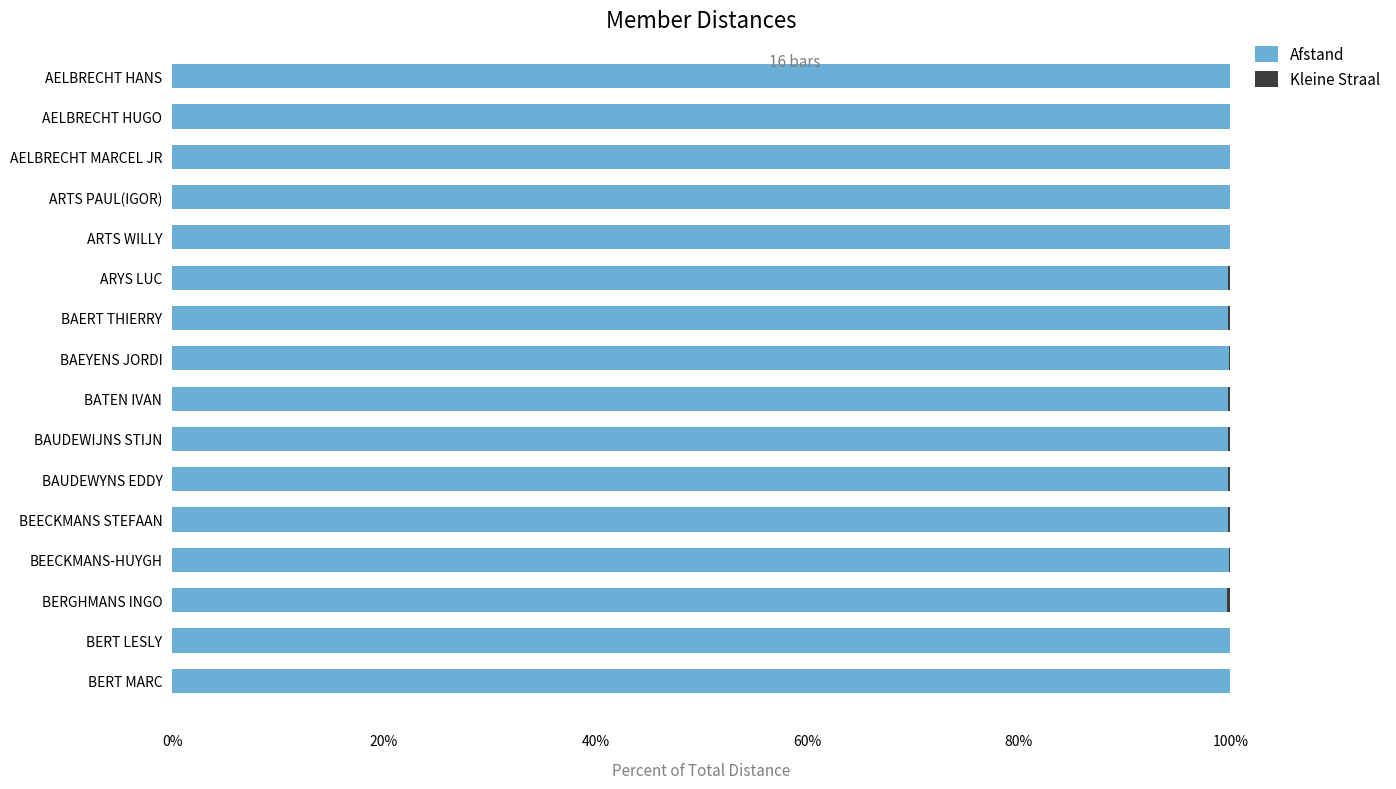

Reading right to left, extract all data points from this chart.

Afstand: 1.0	1.0	1.0	1.0	1.0	1.0	1.0	1.0	1.0	1.0	1.0	1.0	1.0	1.0	1.0	1.0
Kleine Straal: 0.0	0.0	0.0	0.0	0.0	0.0	0.0	0.0	0.0	0.0	0.0	0.0	0.0	0.0	0.0	0.0